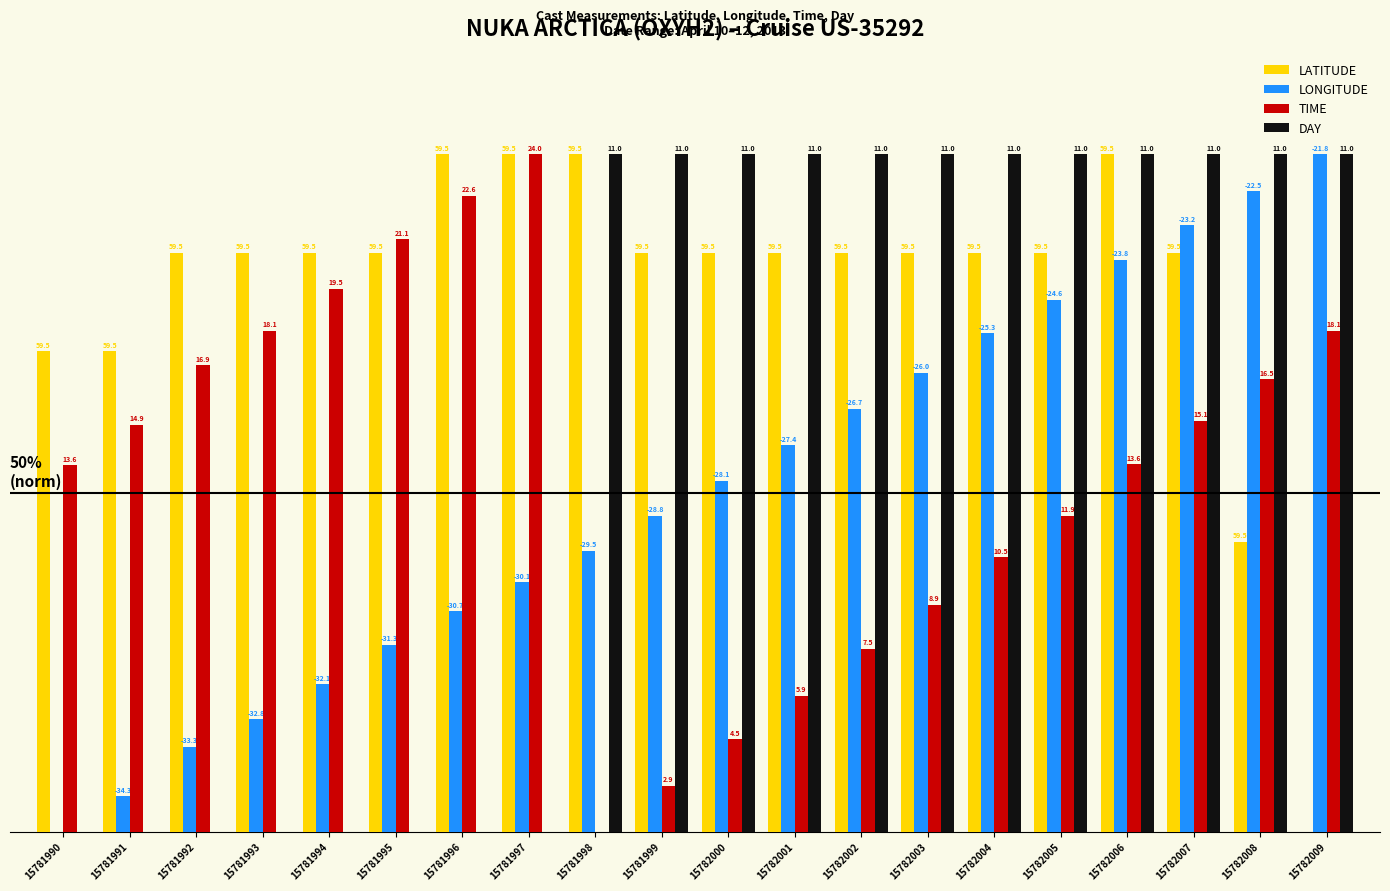

Reading left to right, extract all data points from this chart.

LATITUDE: 15781990=0.7	15781991=0.7	15781992=0.9	15781993=0.9	15781994=0.9	15781995=0.9	15781996=1.0	15781997=1.0	15781998=1.0	15781999=0.9	15782000=0.9	15782001=0.9	15782002=0.9	15782003=0.9	15782004=0.9	15782005=0.9	15782006=1.0	15782007=0.9	15782008=0.4	15782009=0.0
LONGITUDE: 15781990=0.0	15781991=0.1	15781992=0.1	15781993=0.2	15781994=0.2	15781995=0.3	15781996=0.3	15781997=0.4	15781998=0.4	15781999=0.5	15782000=0.5	15782001=0.6	15782002=0.6	15782003=0.7	15782004=0.7	15782005=0.8	15782006=0.8	15782007=0.9	15782008=0.9	15782009=1.0
TIME: 15781990=0.5	15781991=0.6	15781992=0.7	15781993=0.7	15781994=0.8	15781995=0.9	15781996=0.9	15781997=1.0	15781998=0.0	15781999=0.1	15782000=0.1	15782001=0.2	15782002=0.3	15782003=0.3	15782004=0.4	15782005=0.5	15782006=0.5	15782007=0.6	15782008=0.7	15782009=0.7
DAY: 15781990=0.0	15781991=0.0	15781992=0.0	15781993=0.0	15781994=0.0	15781995=0.0	15781996=0.0	15781997=0.0	15781998=1.0	15781999=1.0	15782000=1.0	15782001=1.0	15782002=1.0	15782003=1.0	15782004=1.0	15782005=1.0	15782006=1.0	15782007=1.0	15782008=1.0	15782009=1.0